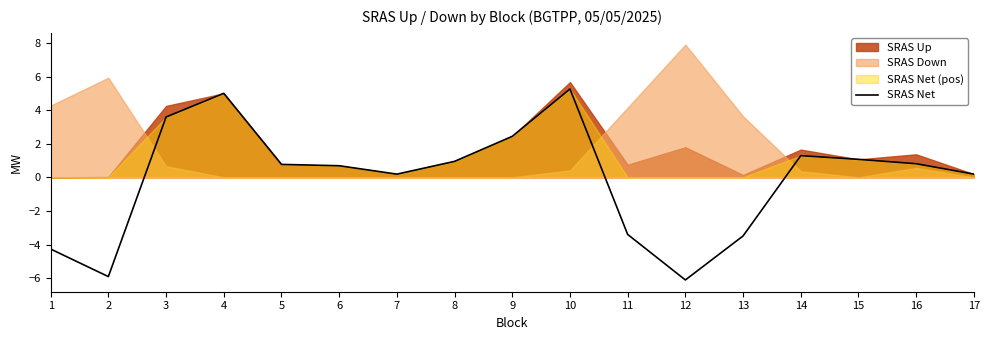

True or false: the data shows -2.6 at 1.

False